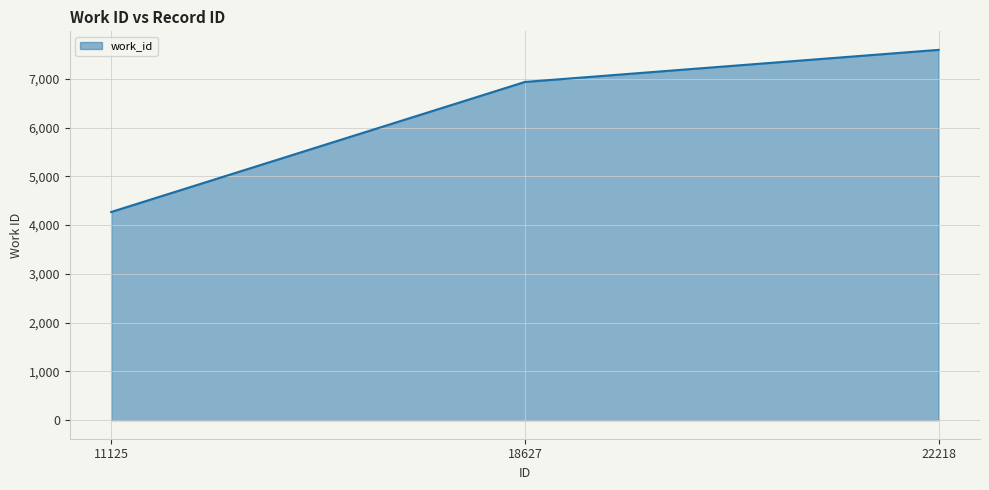

What is the difference between the values at 22218 and 18627?

658